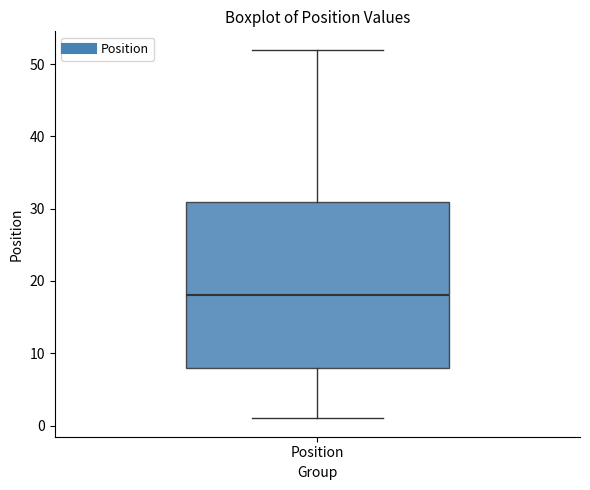

Where is the upper edge of the box for Position on the y-axis? The values are not printed on the chart, so give them approximately, as read against the axis.

31